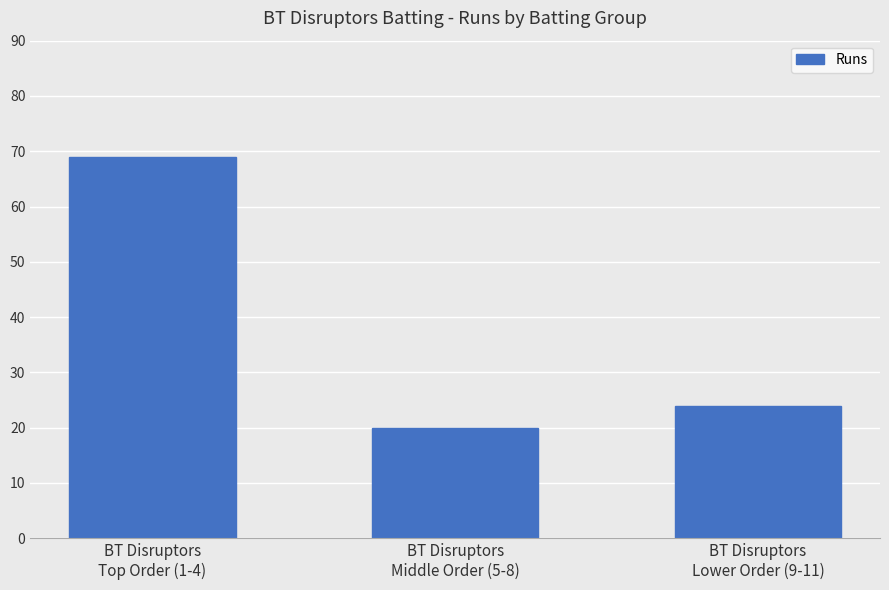

Does the chart contain any negative values?

No